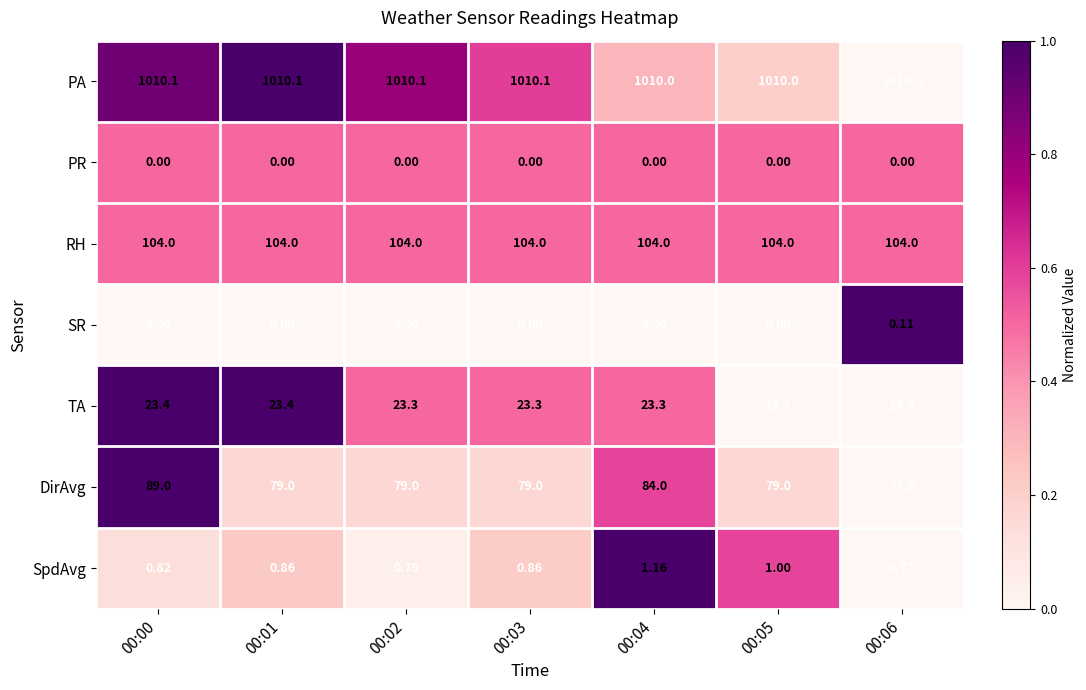

List the series in order of their peak value, lowest first.

PR, SR, SpdAvg, TA, DirAvg, RH, PA